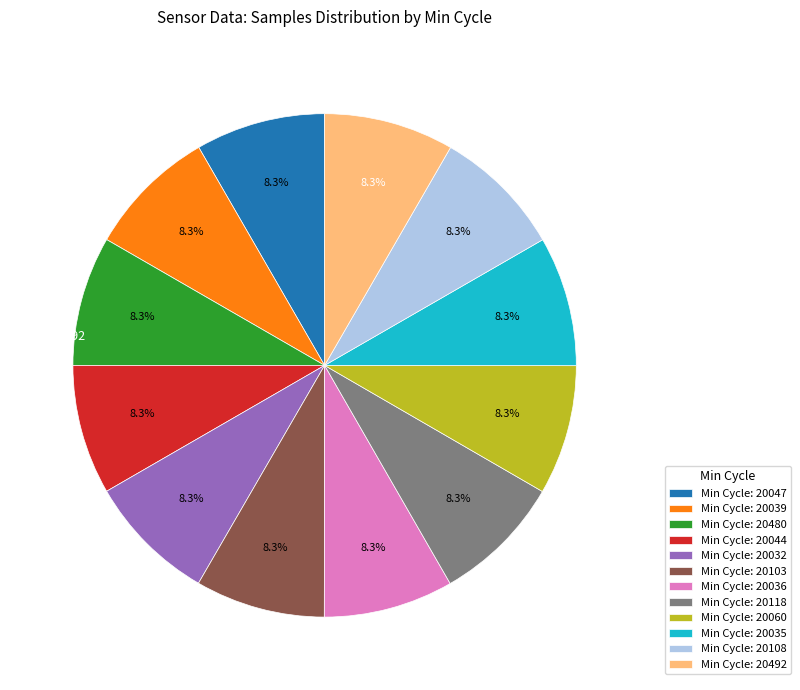

What is the ratio of the value at Min Cycle: 20480 to the value at Min Cycle: 20035?

1.0